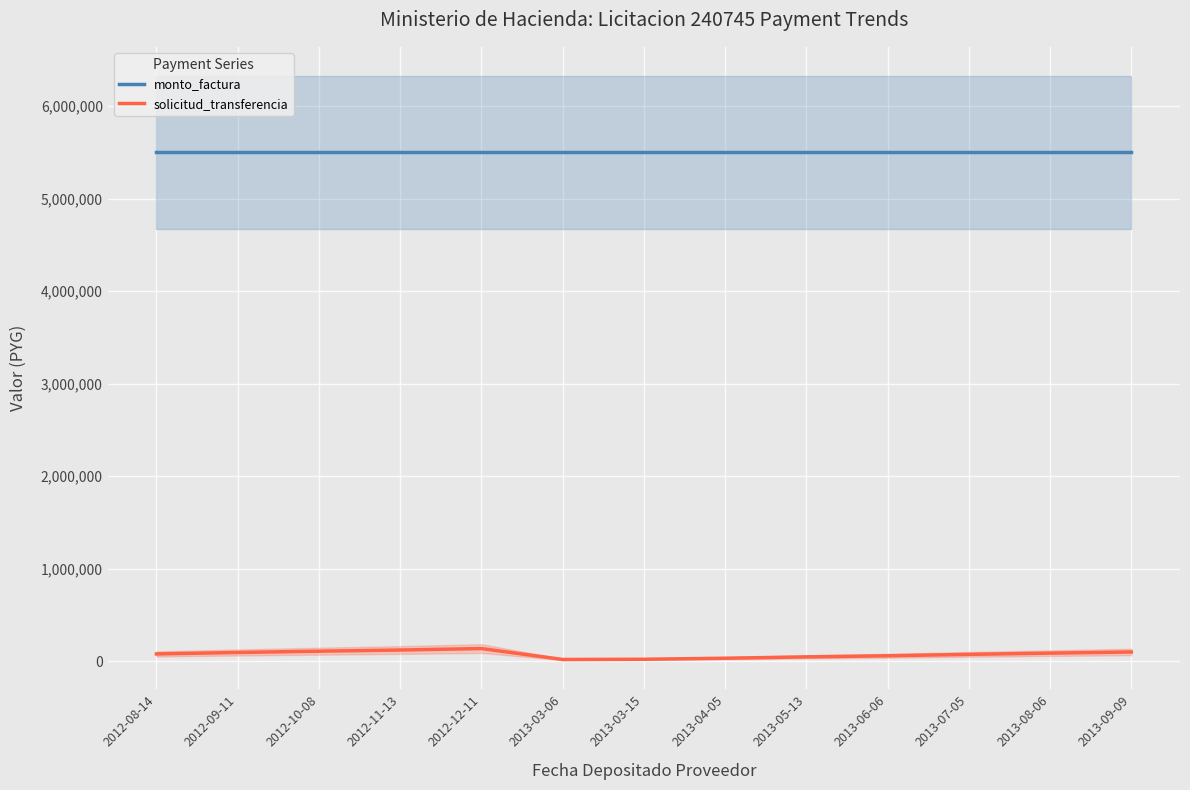

Rank the series by their average value, from highest to lowest.

monto_factura, solicitud_transferencia